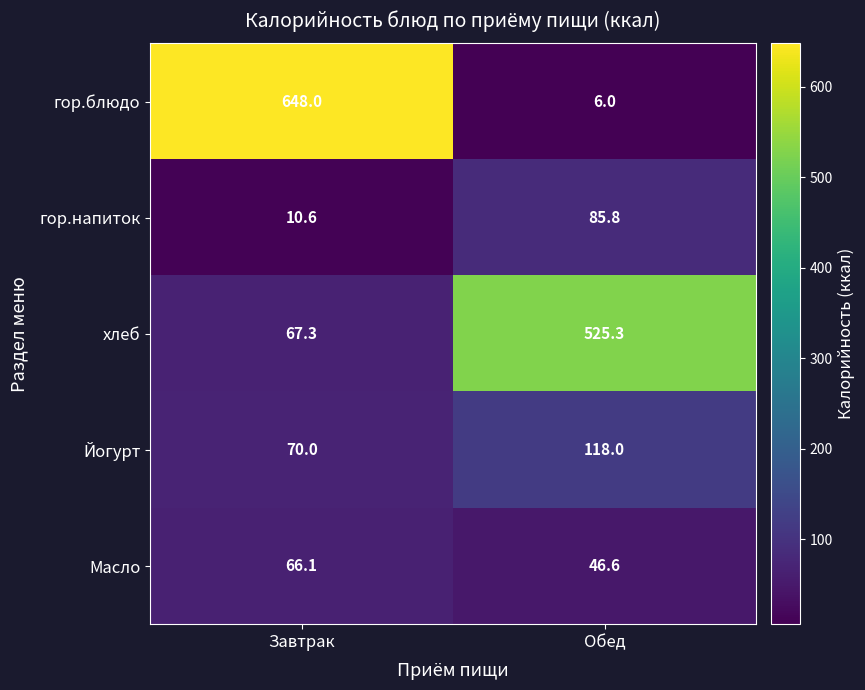

Rank the categories by хлеб value from lowest to highest.

Завтрак, Обед